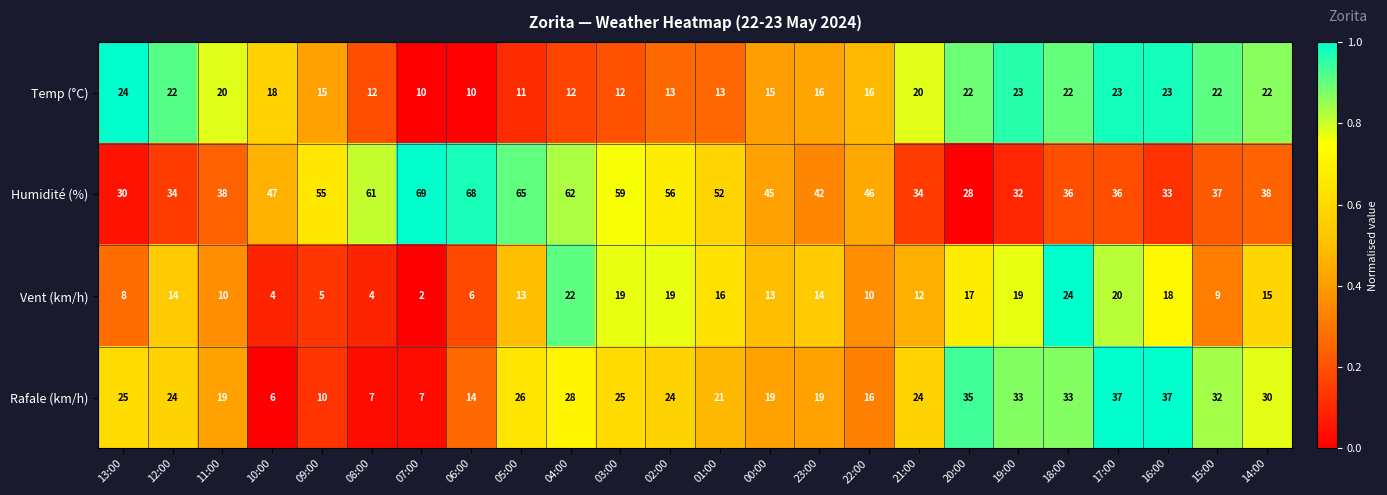

Is it true that Vent (km/h) equals 3 at 05:00?

False